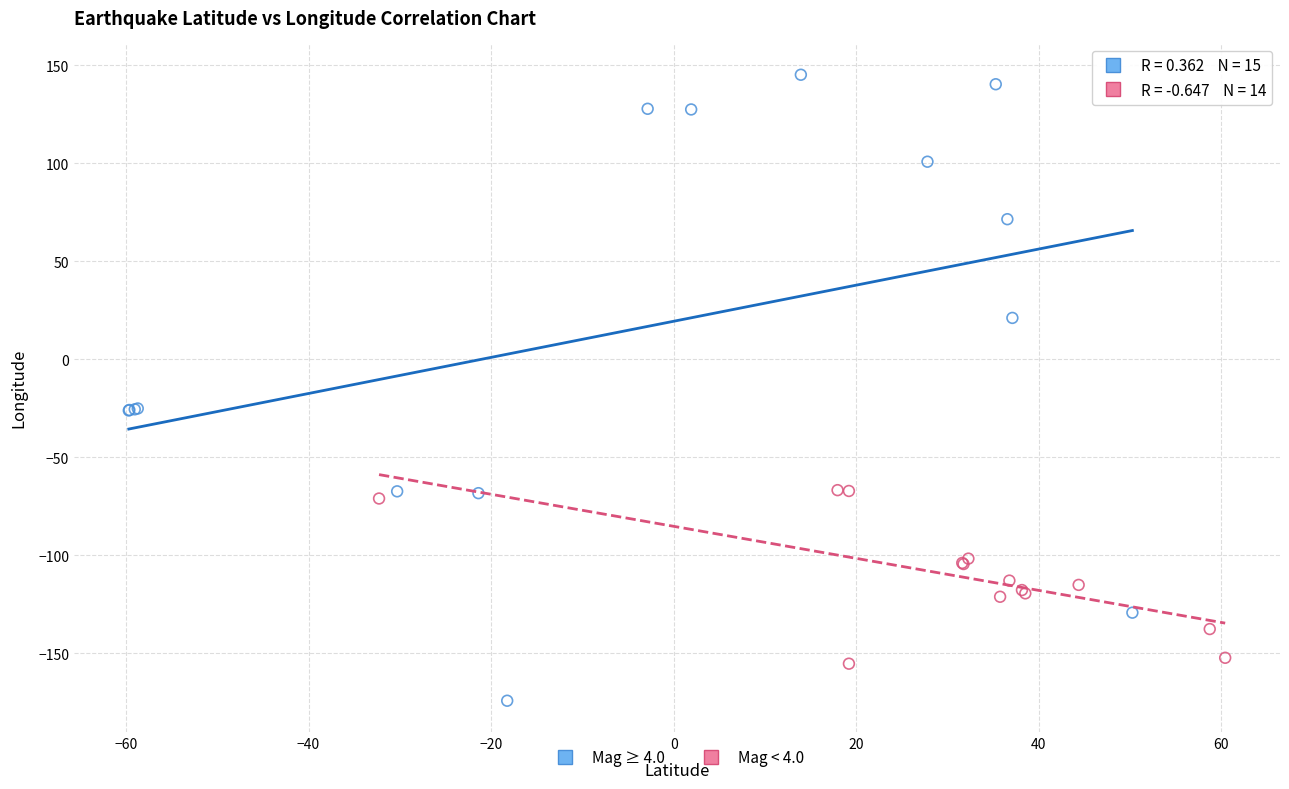

Which series contains the lowest Y value?

Mag ≥ 4.0